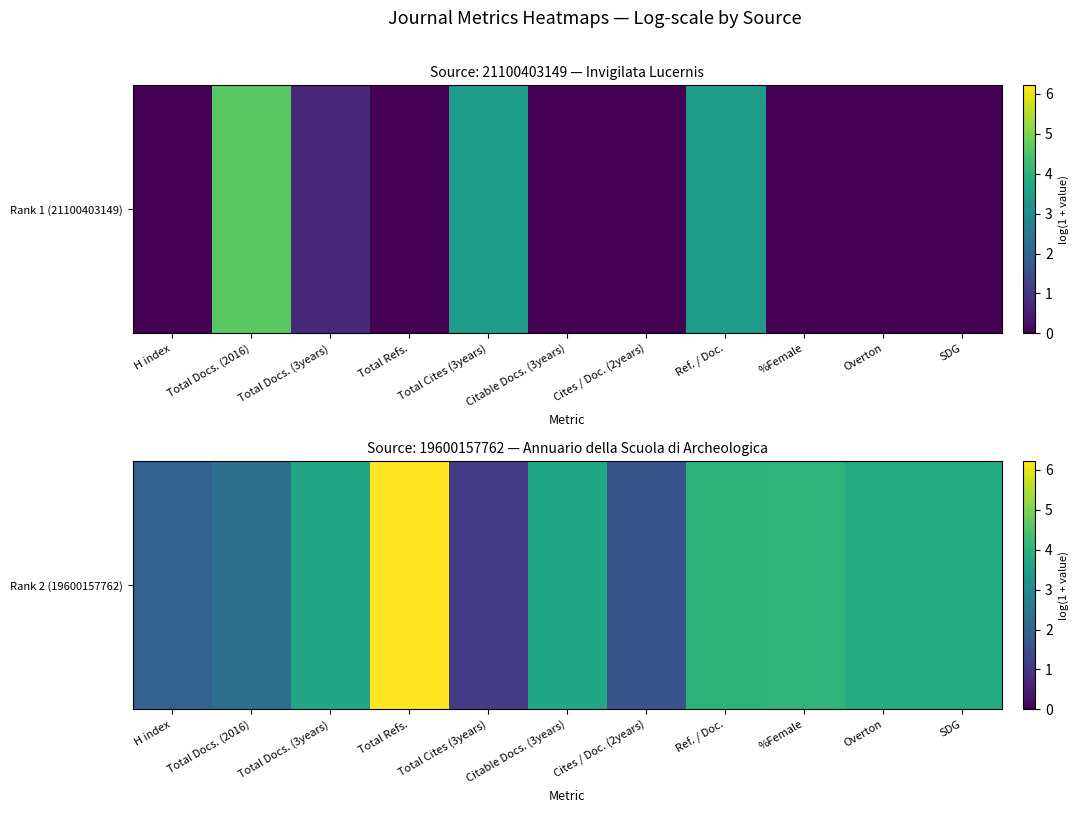

What is the difference between the second highest and minimum values?

2.9